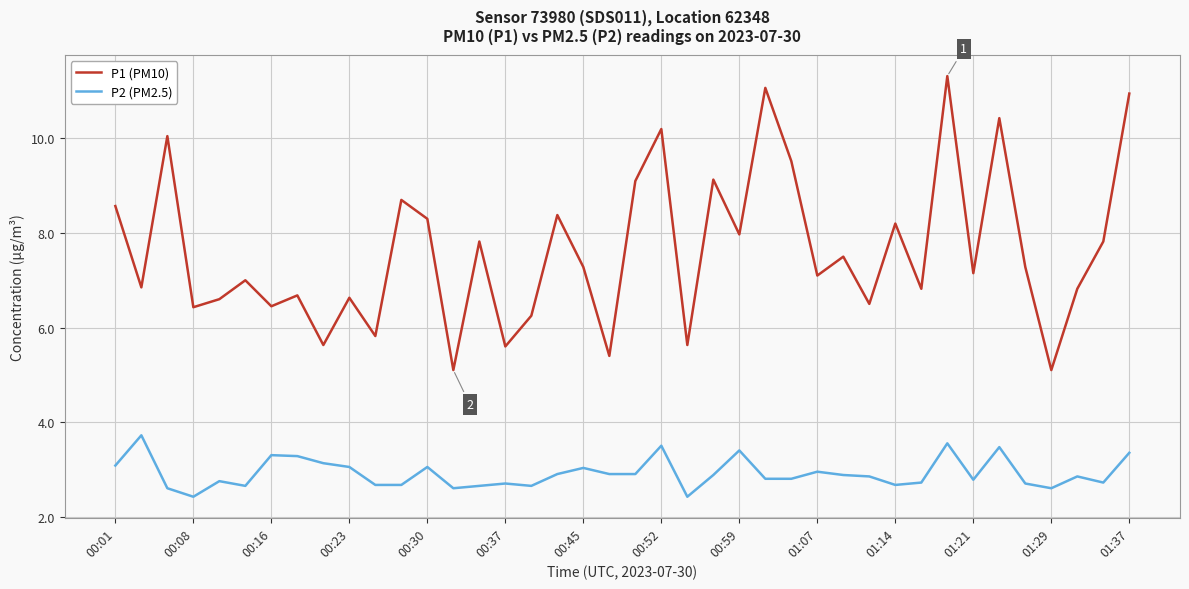

True or false: P2 (PM2.5) and P1 (PM10) cross at least once.

False